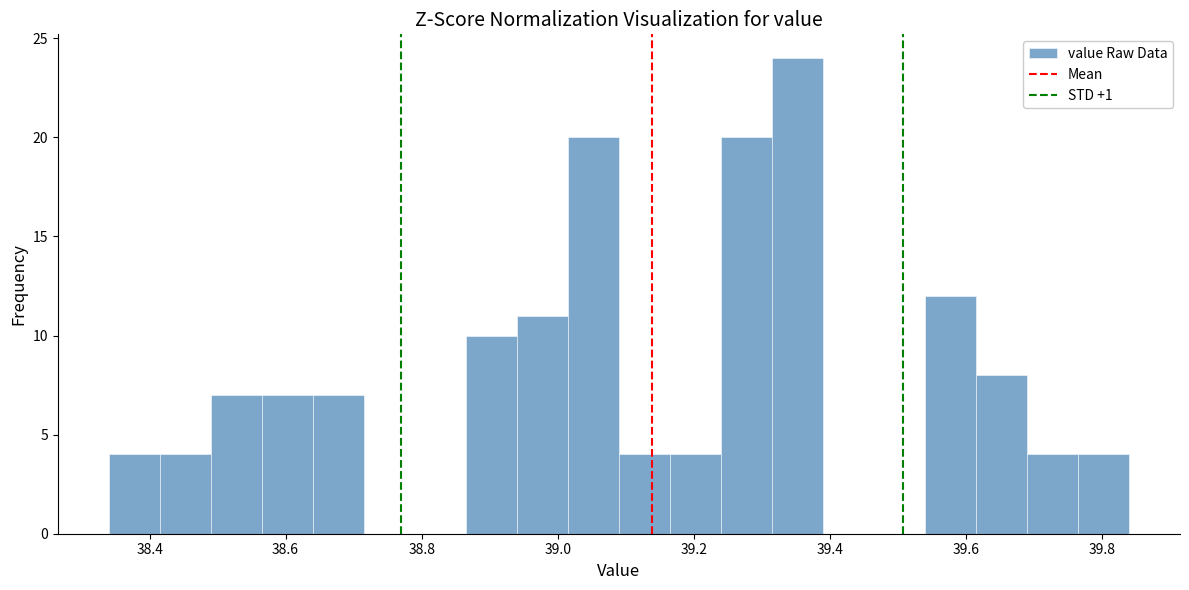

Around what value on the x-axis is the tallest bar? Give the approximate position of its centre, as read against the axis.

39.36